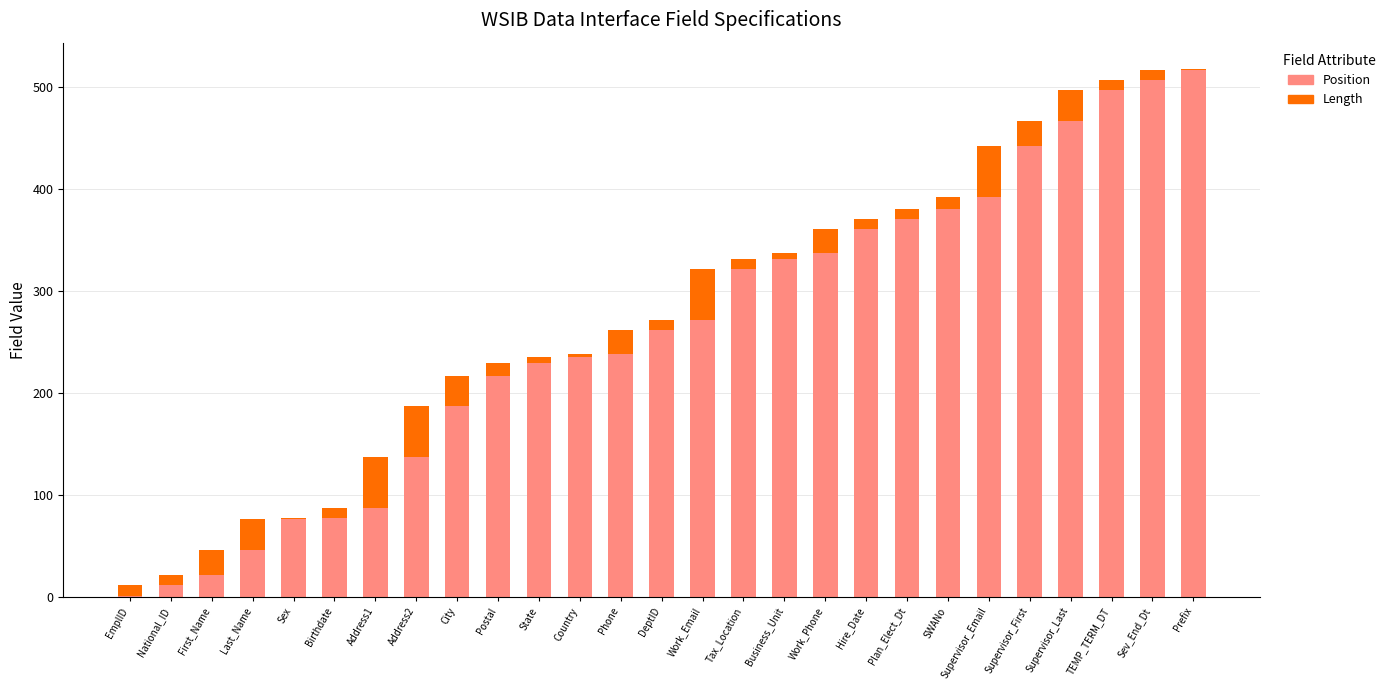

What is the highest value of the Position series?

517